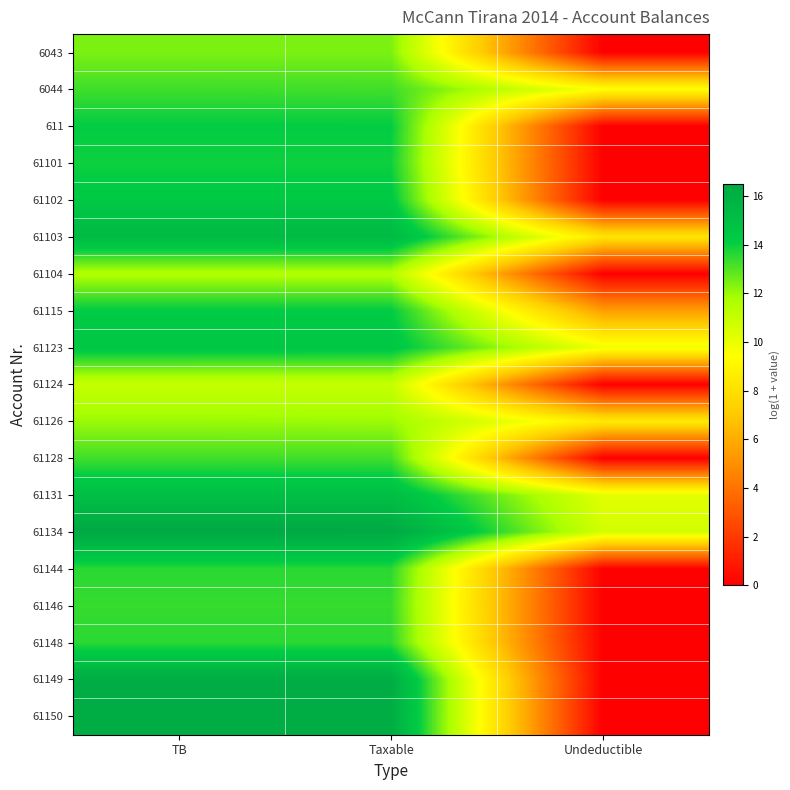

Reading left to right, what are all the values shown in this chart?

6043: TB=12.4	Taxable=12.4	Undeductible=0.0
6044: TB=13.3	Taxable=13.3	Undeductible=9.5
611: TB=14.1	Taxable=14.1	Undeductible=0.0
61101: TB=14.0	Taxable=14.0	Undeductible=0.0
61102: TB=14.4	Taxable=14.4	Undeductible=0.0
61103: TB=15.4	Taxable=15.4	Undeductible=8.3
61104: TB=11.6	Taxable=11.6	Undeductible=0.0
61115: TB=14.2	Taxable=14.2	Undeductible=5.5
61123: TB=14.5	Taxable=14.5	Undeductible=9.8
61124: TB=11.0	Taxable=11.0	Undeductible=0.0
61126: TB=12.0	Taxable=12.0	Undeductible=8.5
61128: TB=13.2	Taxable=13.2	Undeductible=0.0
61131: TB=15.1	Taxable=15.1	Undeductible=10.2
61134: TB=16.5	Taxable=16.5	Undeductible=10.7
61144: TB=13.6	Taxable=13.6	Undeductible=0.0
61146: TB=13.4	Taxable=13.4	Undeductible=0.0
61148: TB=13.6	Taxable=13.6	Undeductible=0.0
61149: TB=16.3	Taxable=16.3	Undeductible=0.0
61150: TB=16.3	Taxable=16.3	Undeductible=0.0